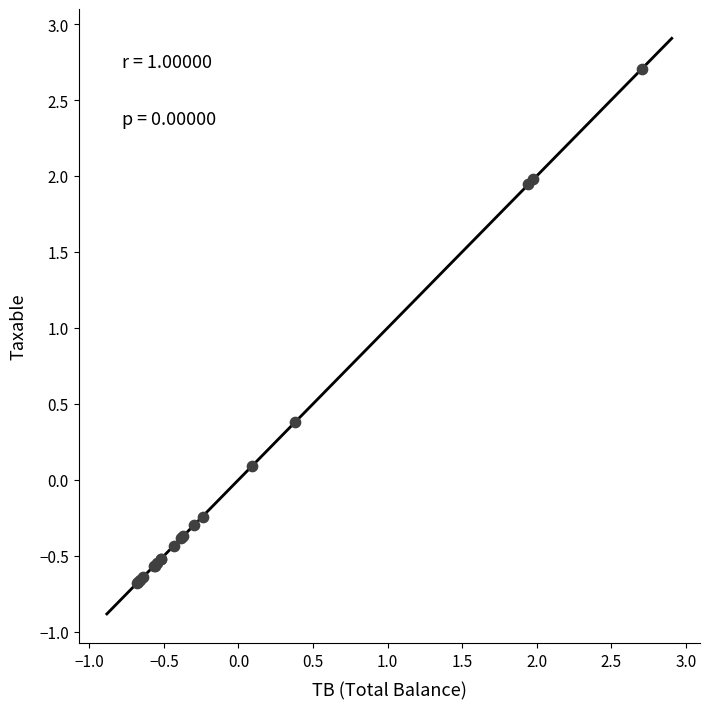

What Y value in the scatter plot is closest to 1?

0.4